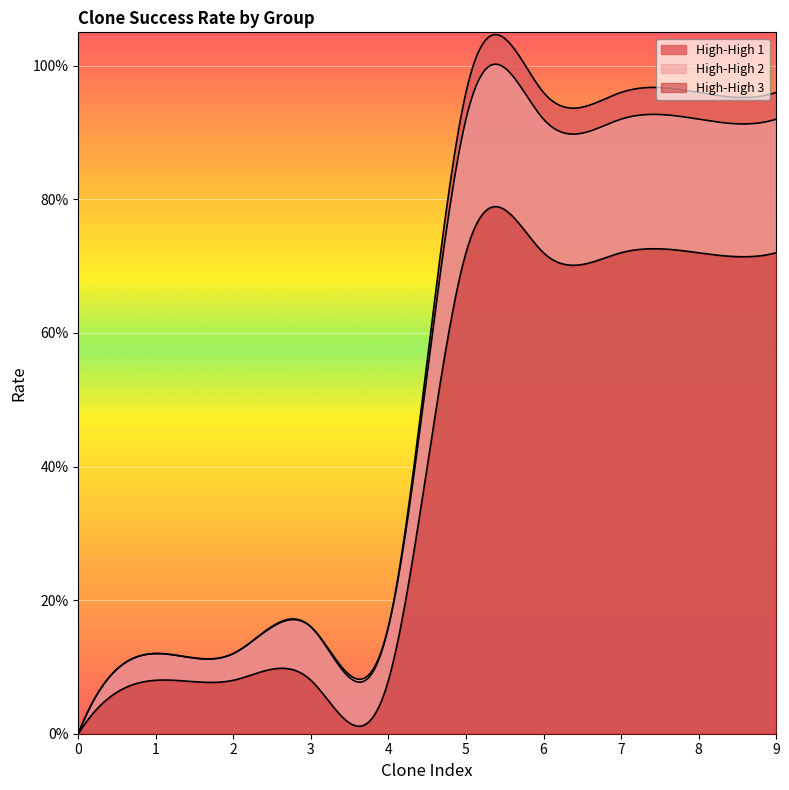

What is the sum of all High-High 3 values?

3.9